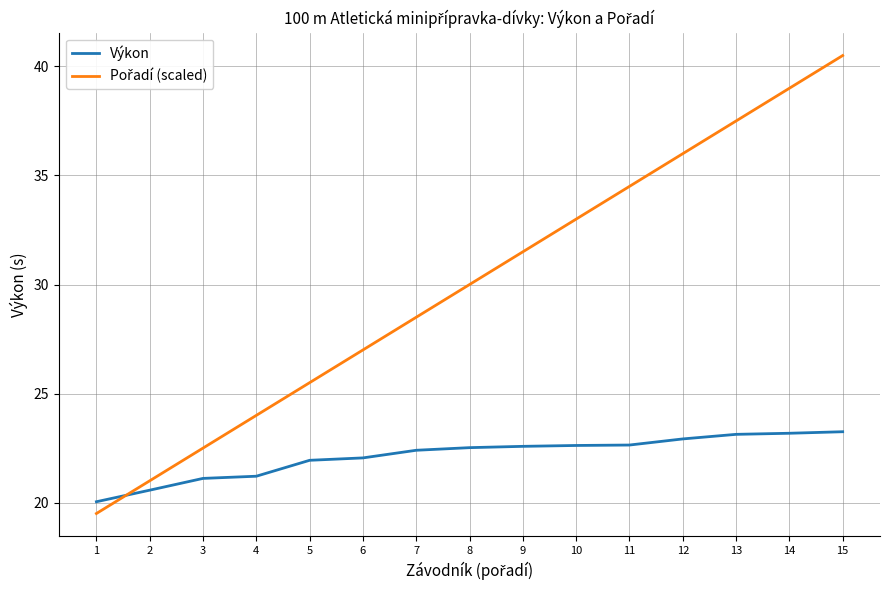

The Výkon series shows 9.7 at 11. True or false?

False